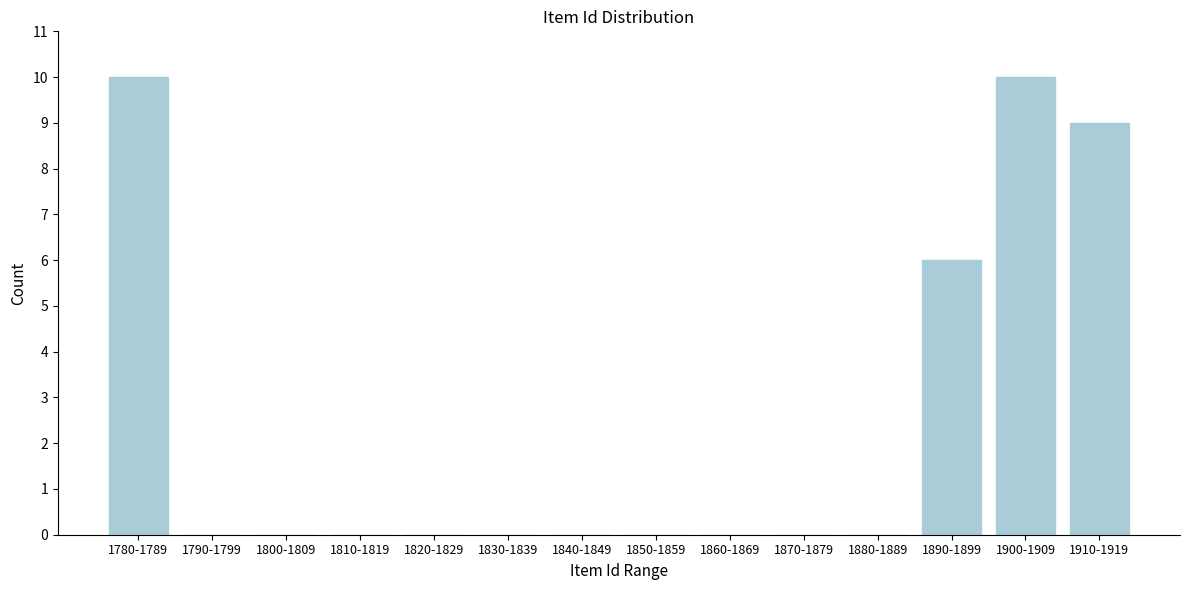

Reading left to right, transcribe all the data shown in this chart.

1780-1789=10	1790-1799=0	1800-1809=0	1810-1819=0	1820-1829=0	1830-1839=0	1840-1849=0	1850-1859=0	1860-1869=0	1870-1879=0	1880-1889=0	1890-1899=6	1900-1909=10	1910-1919=9